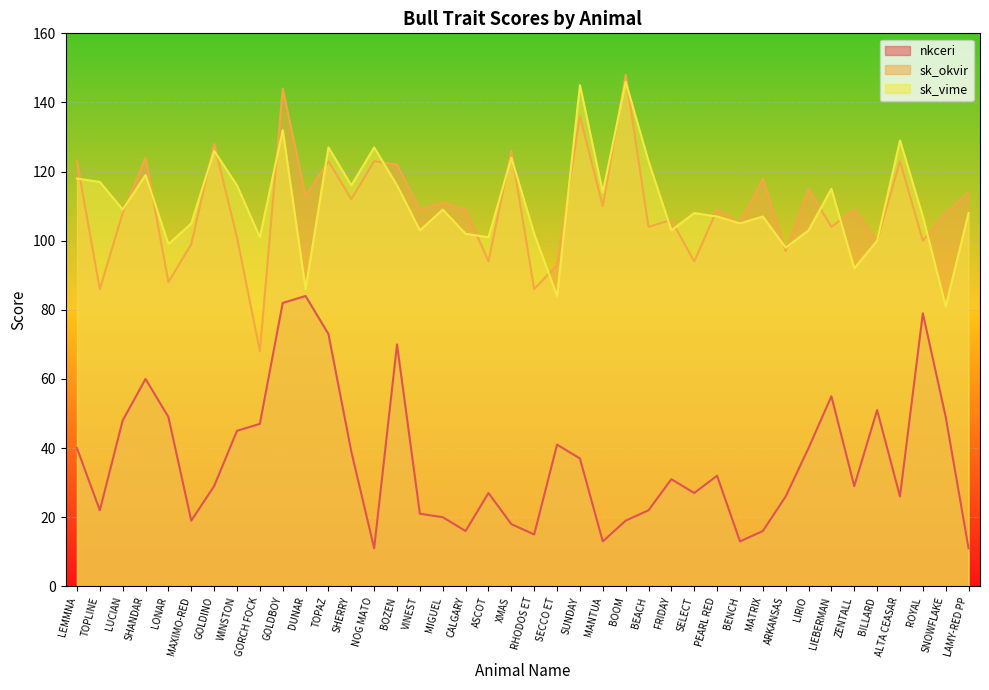

How many values in the sk_okvir series are below 109?

18